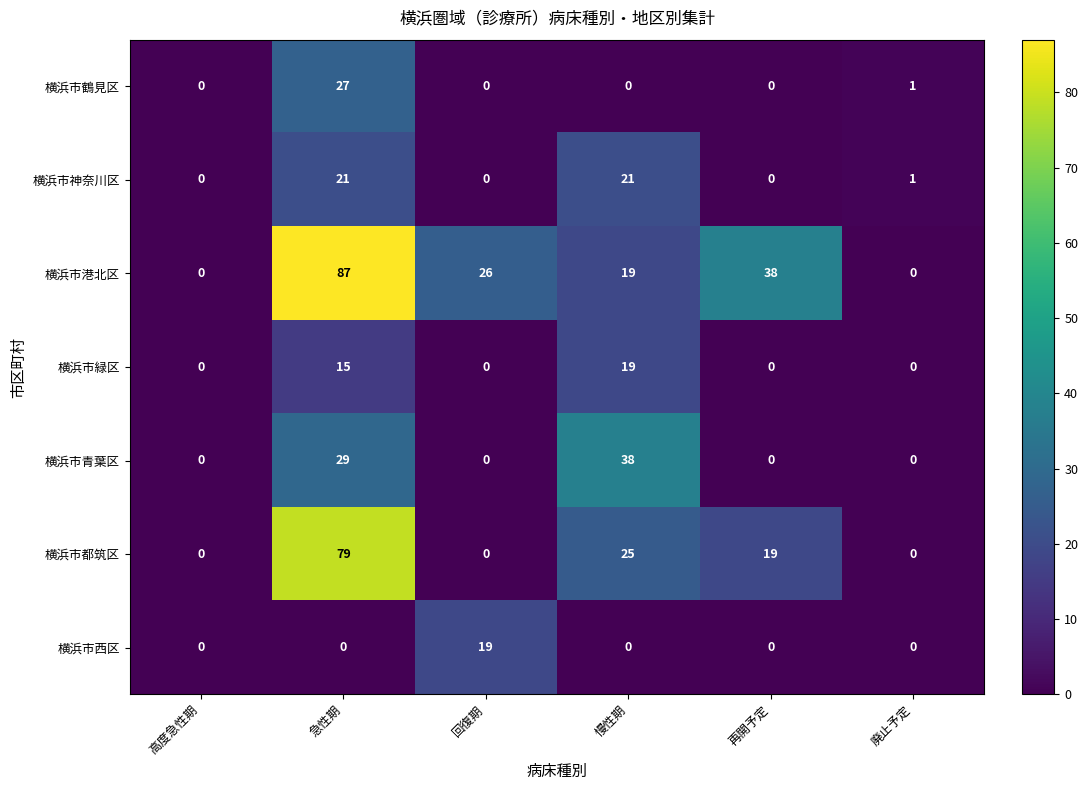

At how many categories does at least one series exceed 3?

4